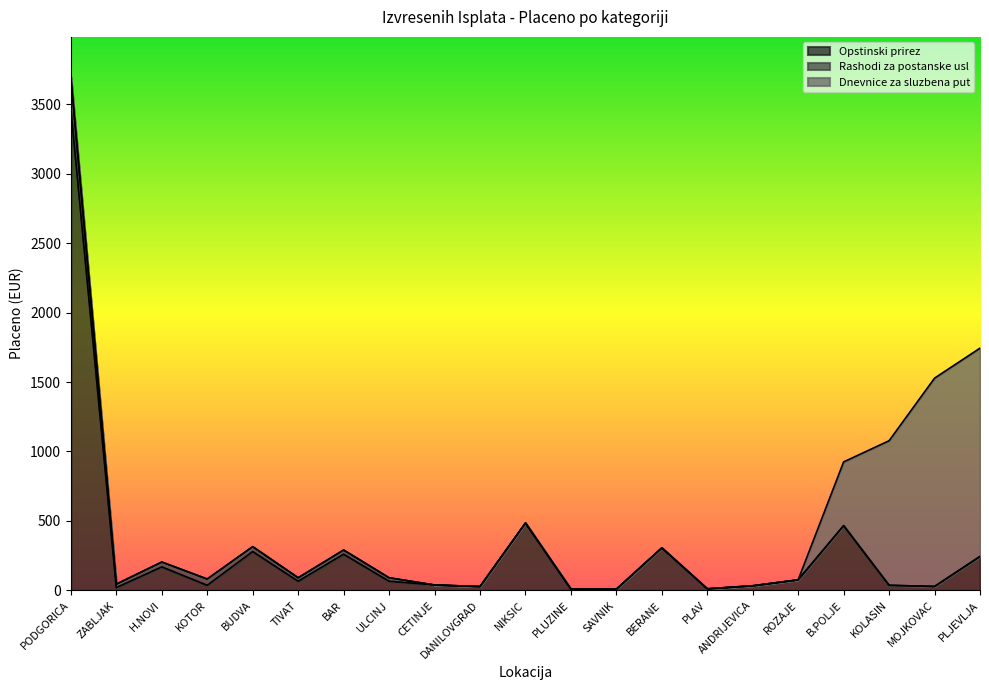

After their last crossing, which series has the higher values: Dnevnice za sluzbena put or Opstinski prirez?

Dnevnice za sluzbena put